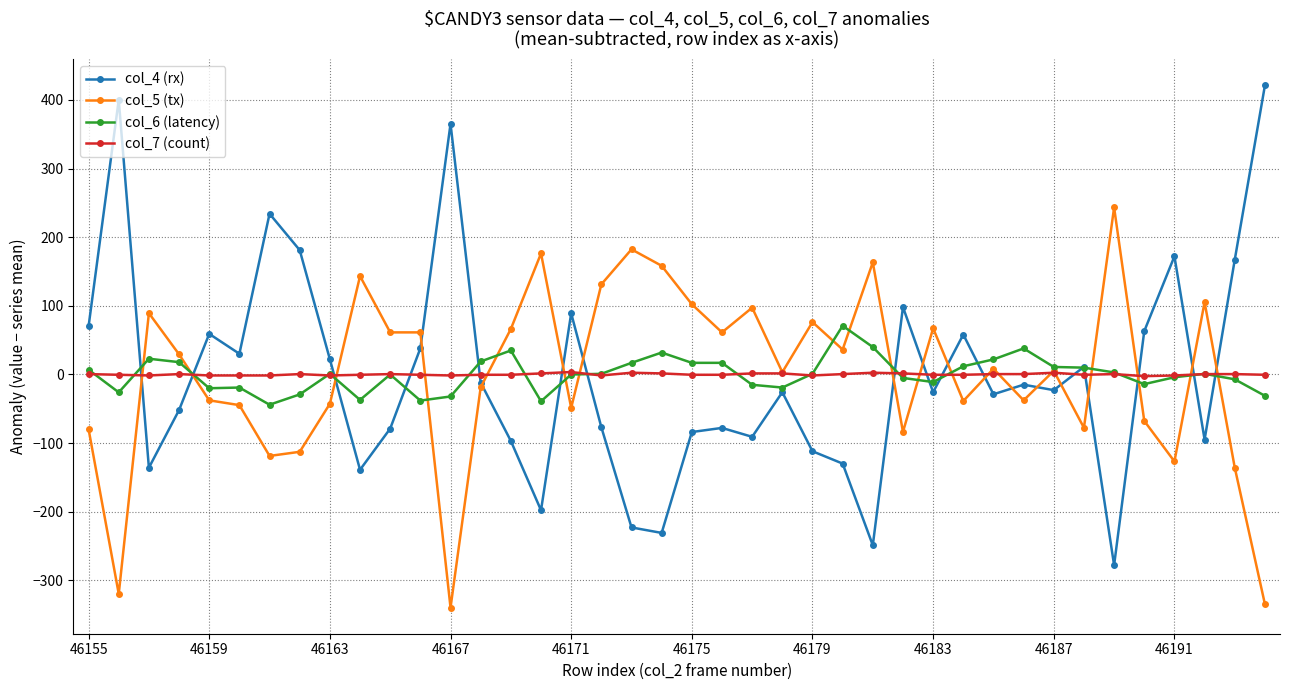

After their last crossing, which series has the higher values: col_7 (count) or col_4 (rx)?

col_4 (rx)